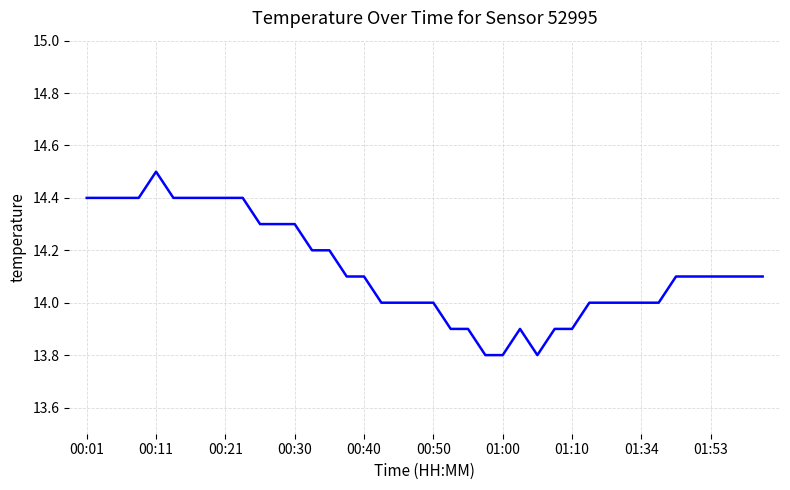

What is the maximum value shown in the chart?

14.5